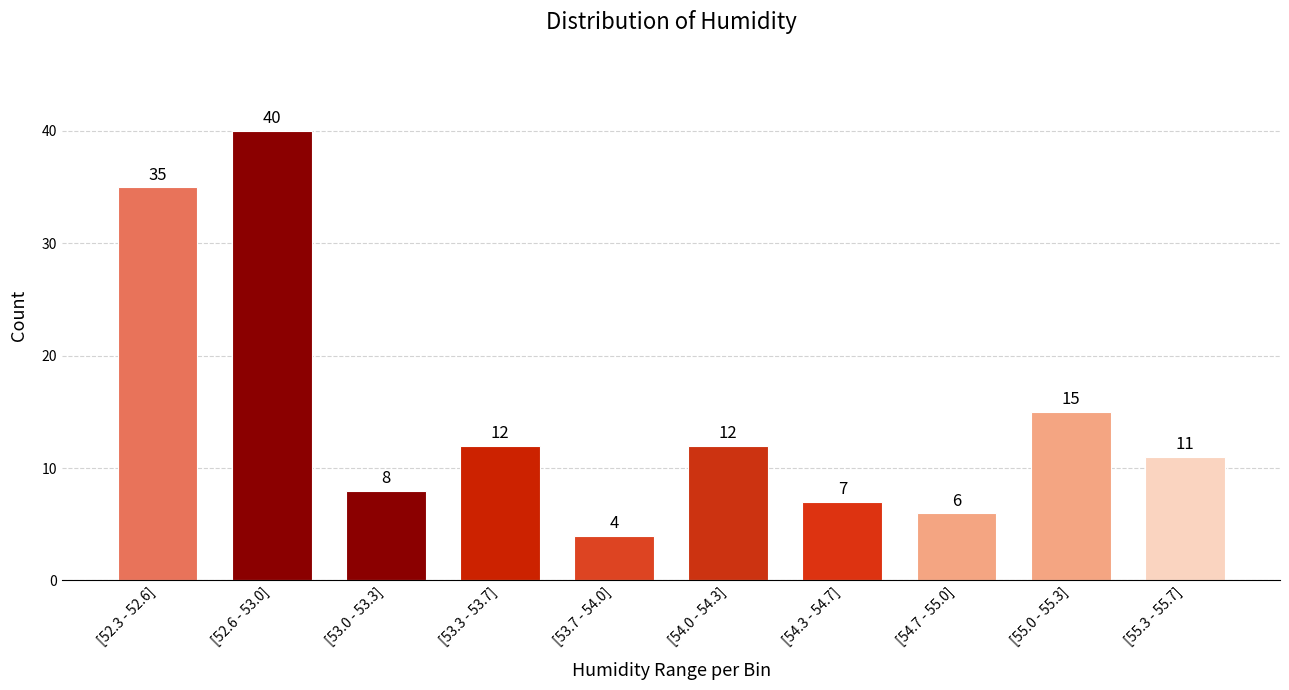

Reading right to left, what are all the values shown in this chart?

[55.3 - 55.7]=11	[55.0 - 55.3]=15	[54.7 - 55.0]=6	[54.3 - 54.7]=7	[54.0 - 54.3]=12	[53.7 - 54.0]=4	[53.3 - 53.7]=12	[53.0 - 53.3]=8	[52.6 - 53.0]=40	[52.3 - 52.6]=35